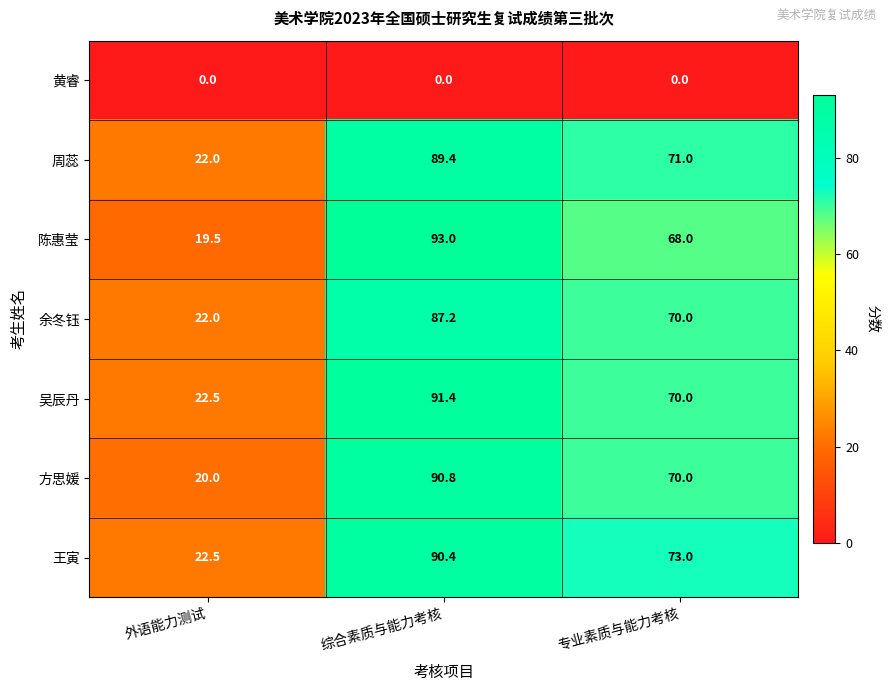

What is the difference between the highest and lowest values at 专业素质与能力考核?

73.0